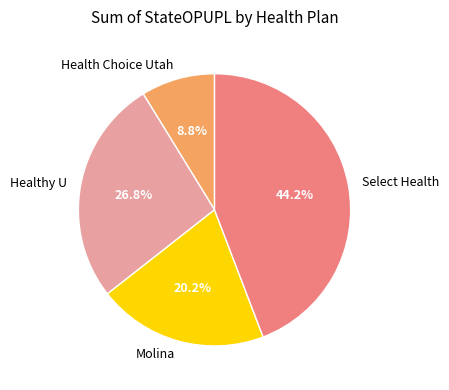

Is there any slice that represents more than half of the pie?

No